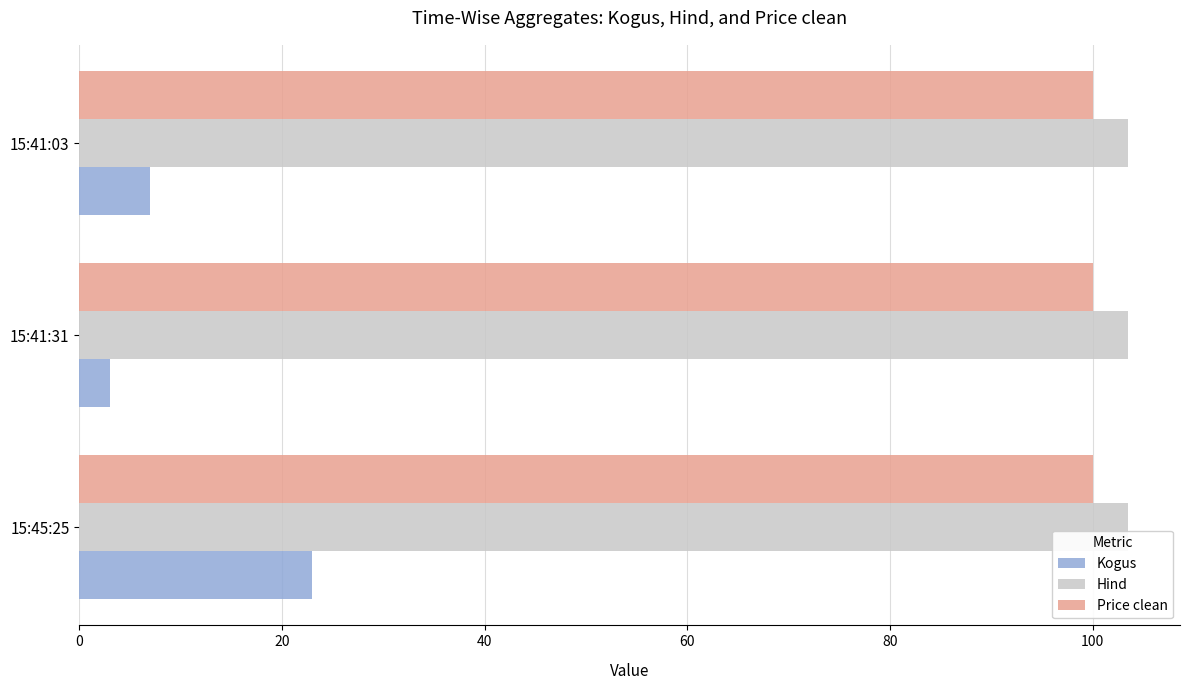

Which series changed the most between 15:45:25 and 15:41:03?

Kogus